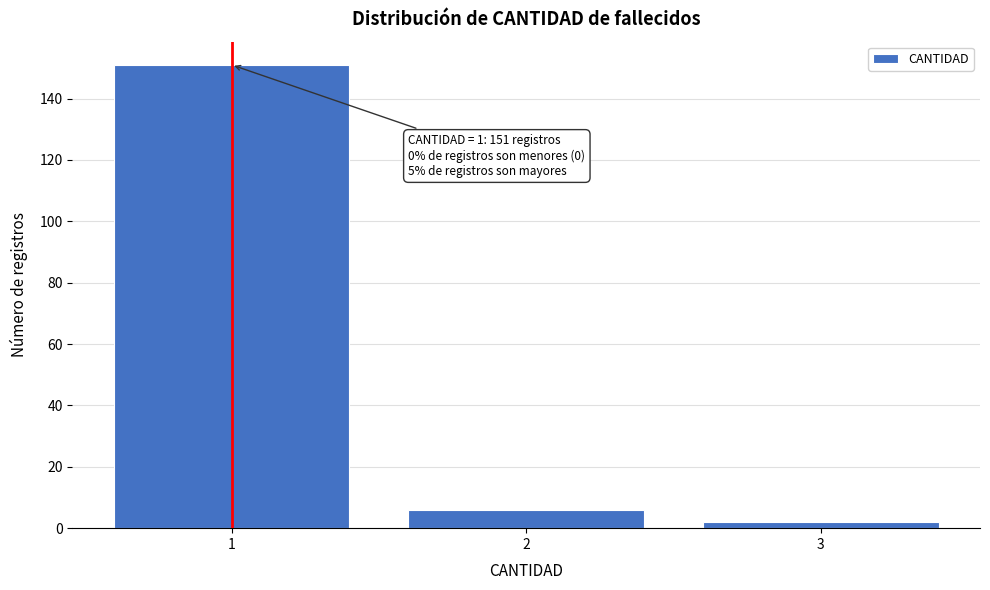

Over which range of the x-axis is the bar tallest?

0.5 to 1.5